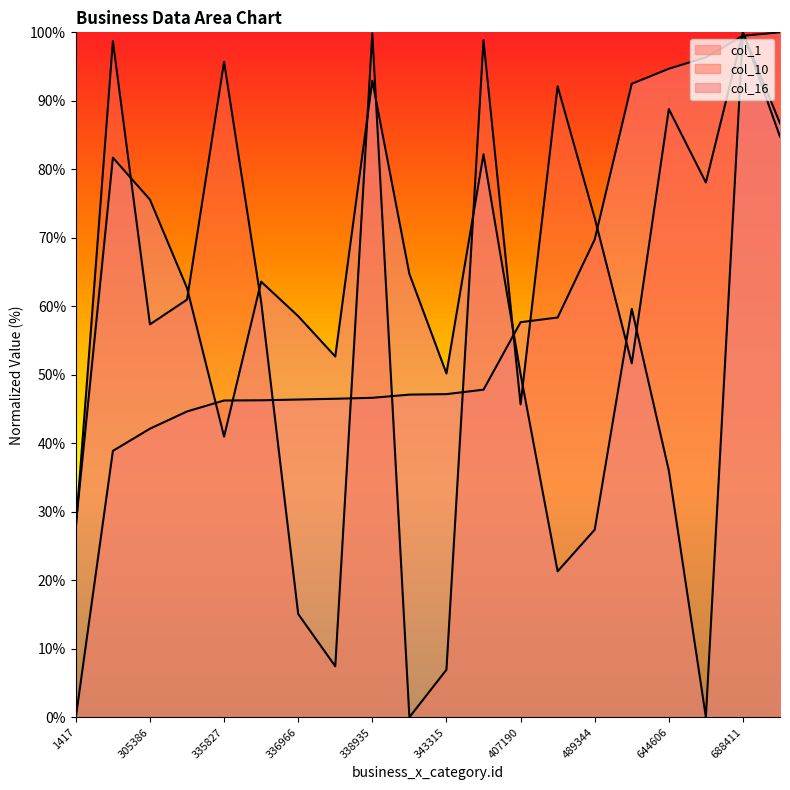

What is the total value across all series at 489344?

170.0